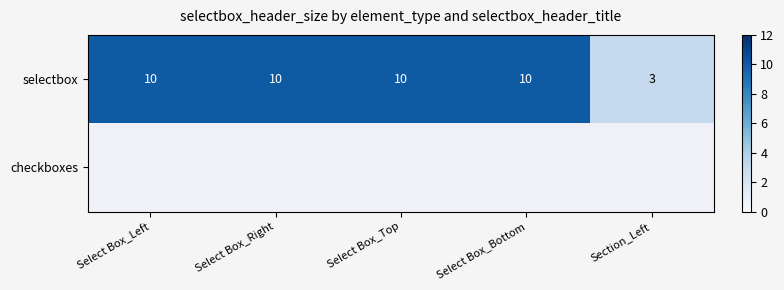

Is it true that selectbox equals 10 at Select Box_Left?

True